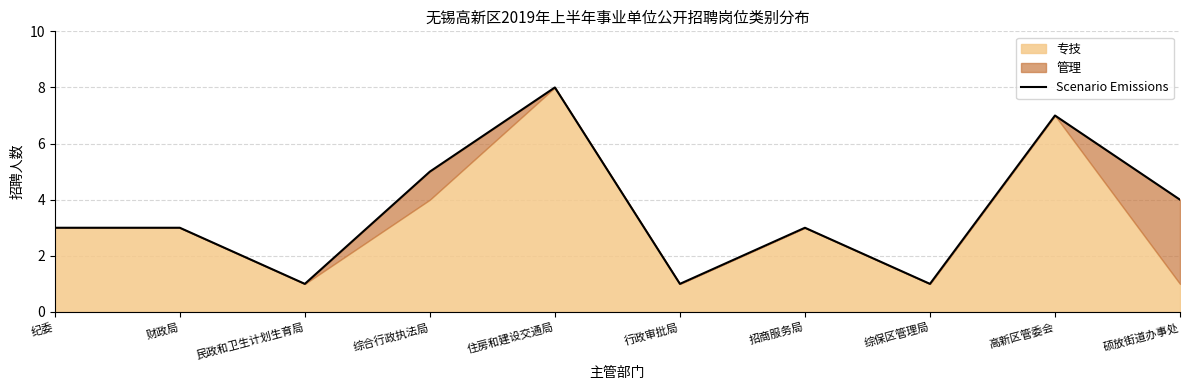

Which label corresponds to the smallest value in the chart?

民政和卫生计划生育局